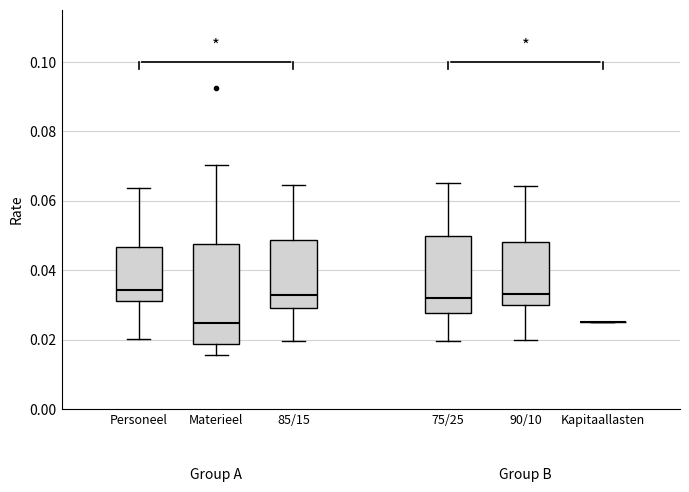

Reading left to right, transcribe this box plot: for each box, give where its median line is, the range the box spans, and where its two whiskers end, as read against the y-axis. The values are not printed on the chart, so give them approximately, as read against the axis.

Personeel: median 0.034, box 0.032 to 0.046, whiskers 0.020 to 0.064
Materieel: median 0.024, box 0.018 to 0.048, whiskers 0.016 to 0.070
85/15: median 0.032, box 0.030 to 0.048, whiskers 0.020 to 0.064
75/25: median 0.032, box 0.028 to 0.050, whiskers 0.020 to 0.066
90/10: median 0.034, box 0.030 to 0.048, whiskers 0.020 to 0.064
Kapitaallasten: box collapsed to a line at 0.026, whiskers 0.026 to 0.026